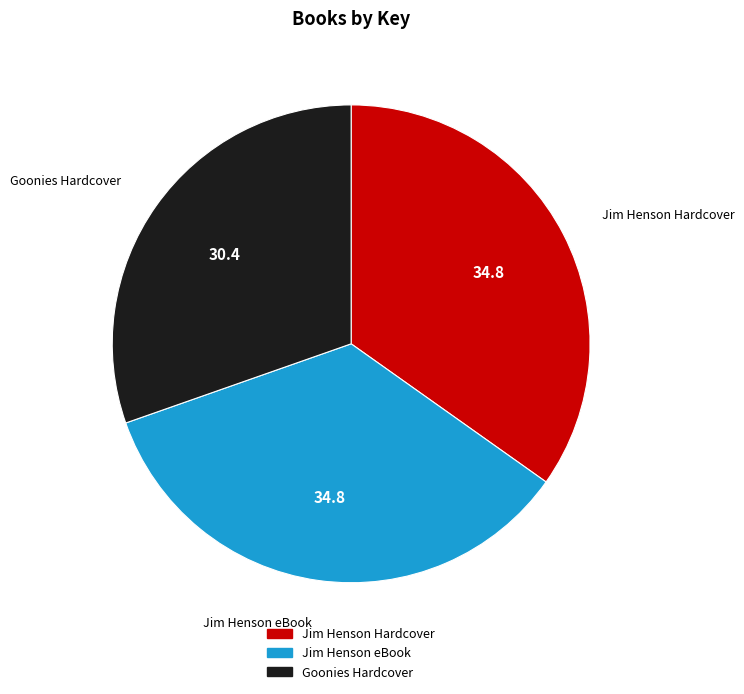

Which has a higher value, Goonies Hardcover or Jim Henson eBook?

Jim Henson eBook